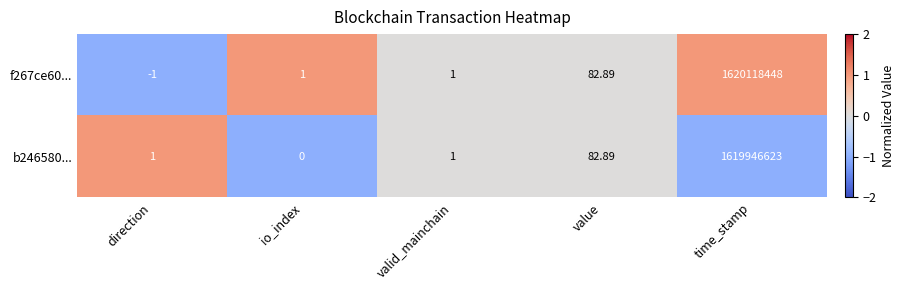

Which series has the largest total across all categories?

f267ce60...